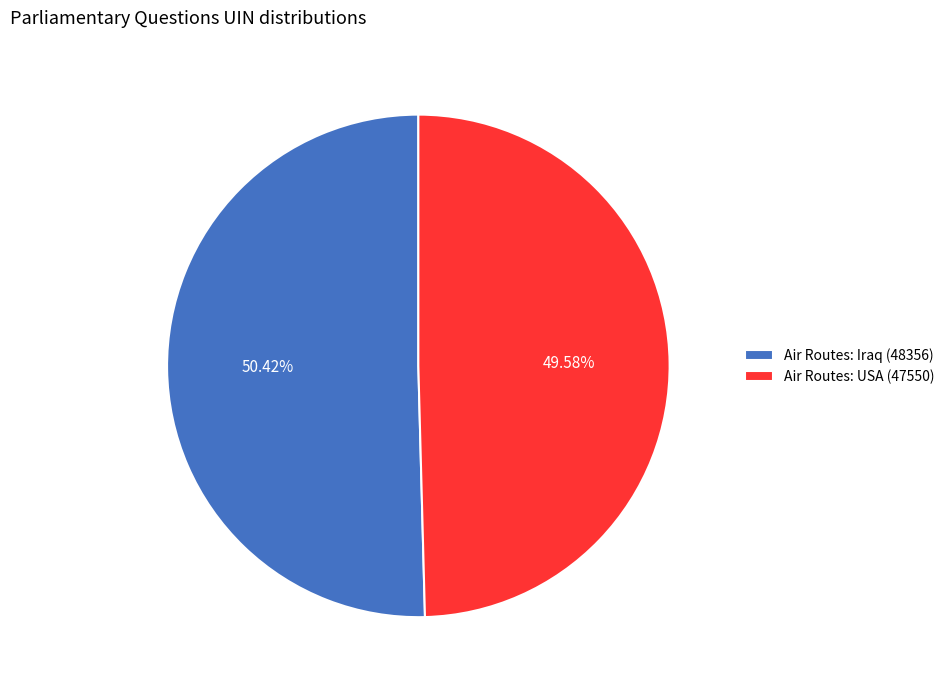

To the nearest percent, what is the difference between the Air Routes: Iraq (48356) and Air Routes: USA (47550) slice percentages?

1%